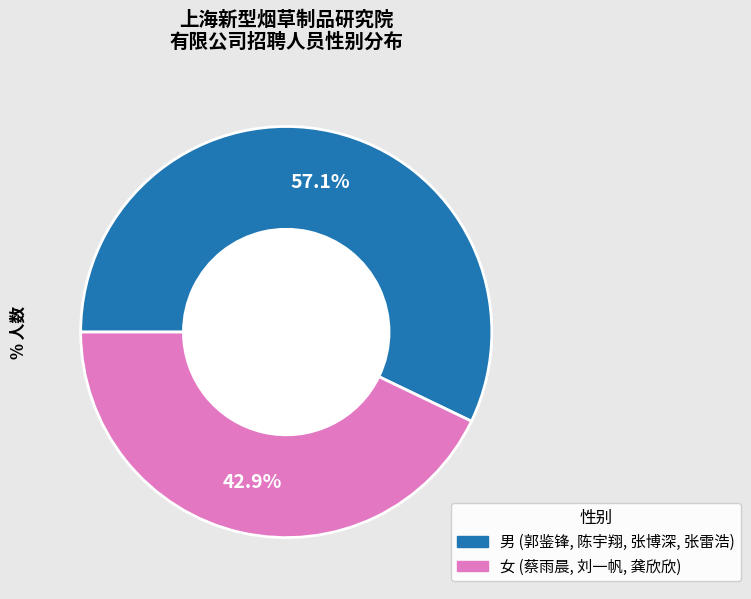

Count the number of slices in the pie.

2